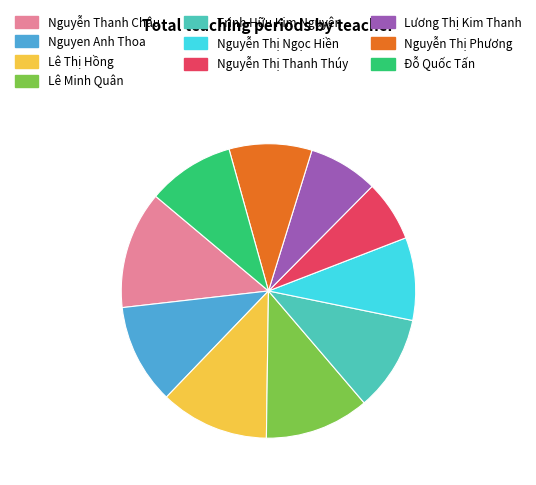

Approximately how many times larger is the value at Nguyễn Thanh Châu compared to Nguyễn Thị Phương?

1.4